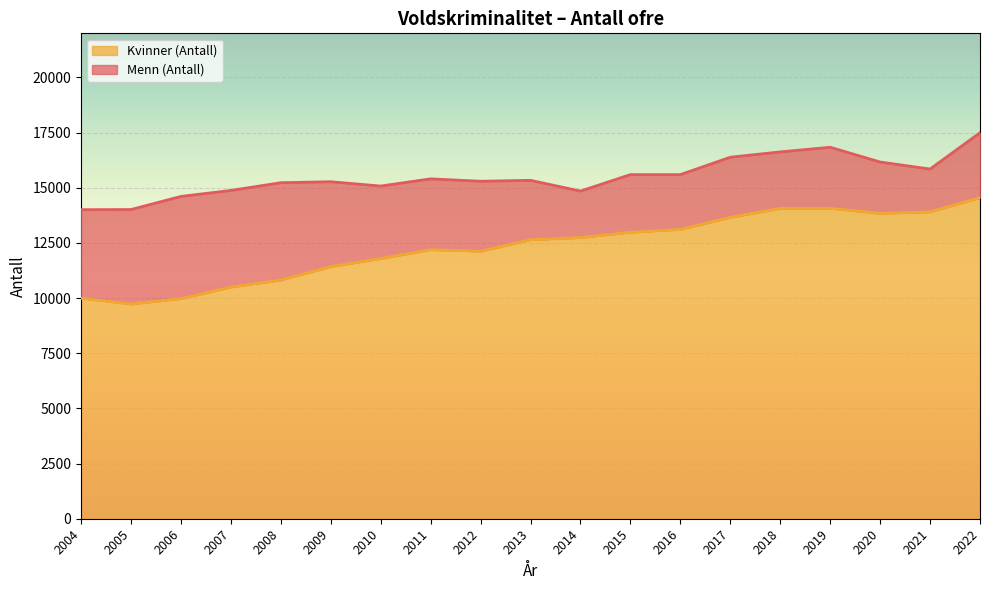

Reading left to right, extract all data points from this chart.

Menn (Antall): 14008	14014	14608	14879	15230	15274	15079	15405	15296	15337	14850	15597	15597	16385	16626	16836	16168	15850	17495
Kvinner (Antall): 9996	9730	9975	10500	10818	11427	11796	12193	12124	12645	12742	12983	13112	13661	14066	14068	13841	13907	14554